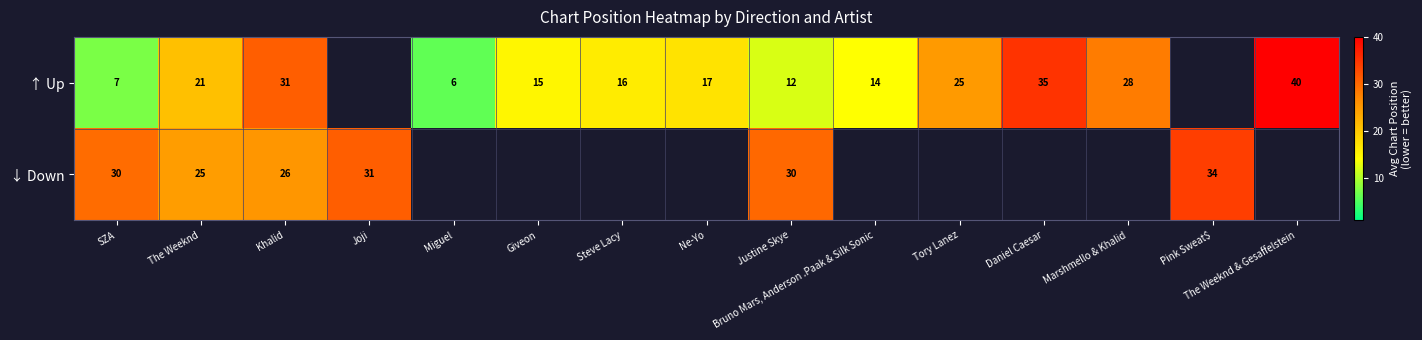

Which has a higher value, Bruno Mars, Anderson .Paak & Silk Sonic or Daniel Caesar?

Daniel Caesar